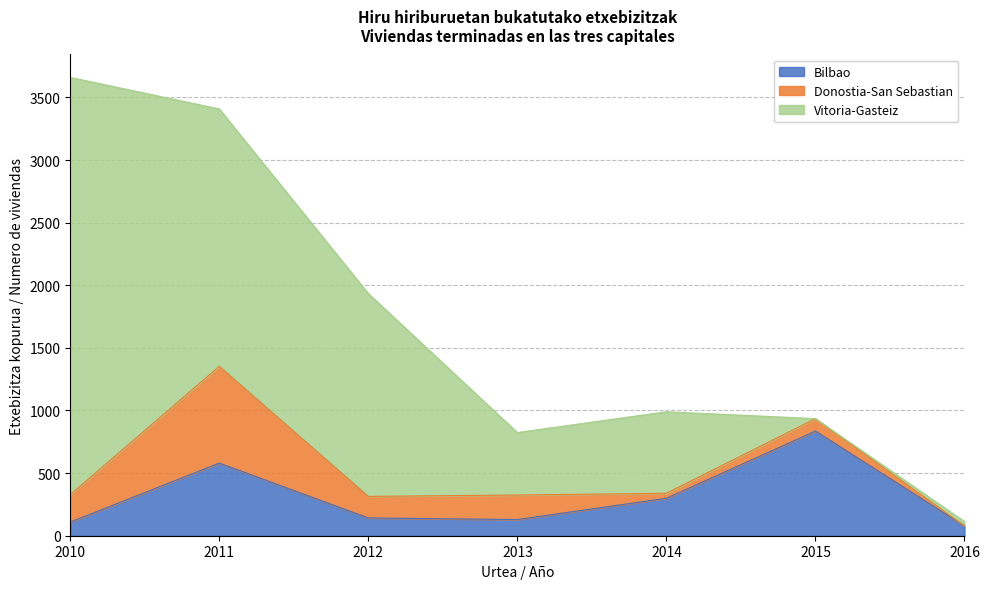

What is the minimum value for Bilbao?

78